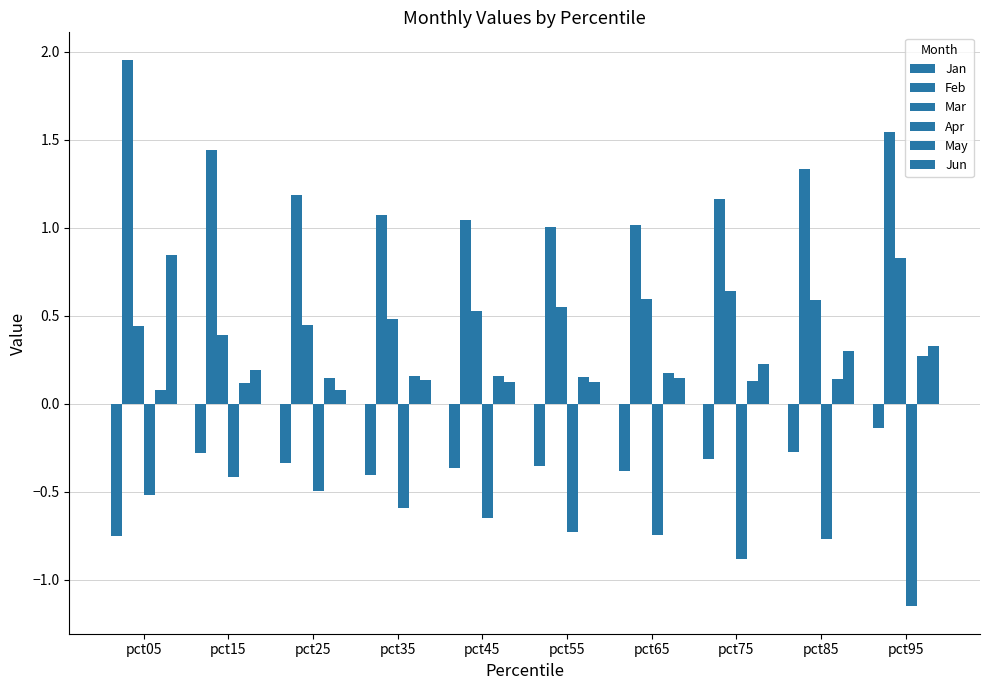

Reading left to right, transcribe all the data shown in this chart.

Jan: pct05=-0.7	pct15=-0.3	pct25=-0.3	pct35=-0.4	pct45=-0.4	pct55=-0.4	pct65=-0.4	pct75=-0.3	pct85=-0.3	pct95=-0.1
Feb: pct05=2.0	pct15=1.4	pct25=1.2	pct35=1.1	pct45=1.0	pct55=1.0	pct65=1.0	pct75=1.2	pct85=1.3	pct95=1.5
Mar: pct05=0.4	pct15=0.4	pct25=0.4	pct35=0.5	pct45=0.5	pct55=0.5	pct65=0.6	pct75=0.6	pct85=0.6	pct95=0.8
Apr: pct05=-0.5	pct15=-0.4	pct25=-0.5	pct35=-0.6	pct45=-0.7	pct55=-0.7	pct65=-0.7	pct75=-0.9	pct85=-0.8	pct95=-1.2
May: pct05=0.1	pct15=0.1	pct25=0.1	pct35=0.2	pct45=0.2	pct55=0.2	pct65=0.2	pct75=0.1	pct85=0.1	pct95=0.3
Jun: pct05=0.8	pct15=0.2	pct25=0.1	pct35=0.1	pct45=0.1	pct55=0.1	pct65=0.1	pct75=0.2	pct85=0.3	pct95=0.3